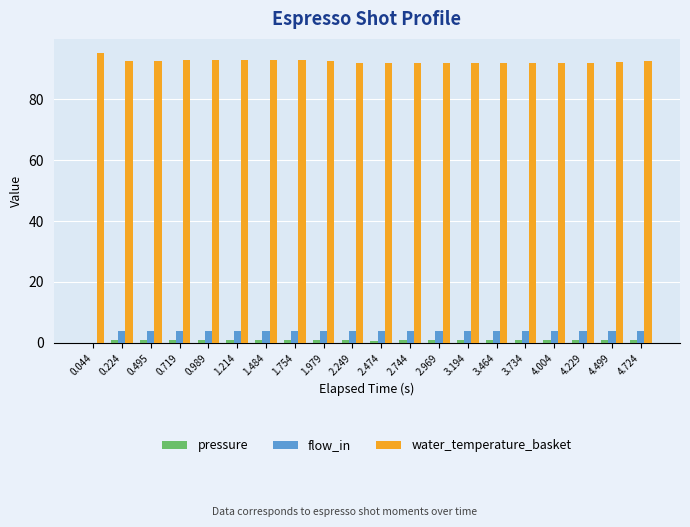

What is the greatest value displayed?

95.0